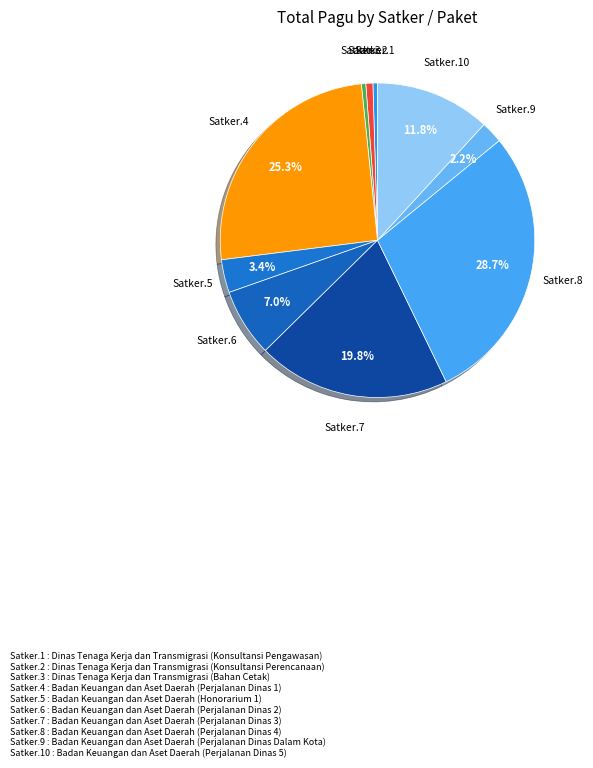

Count the number of slices in the pie.

10